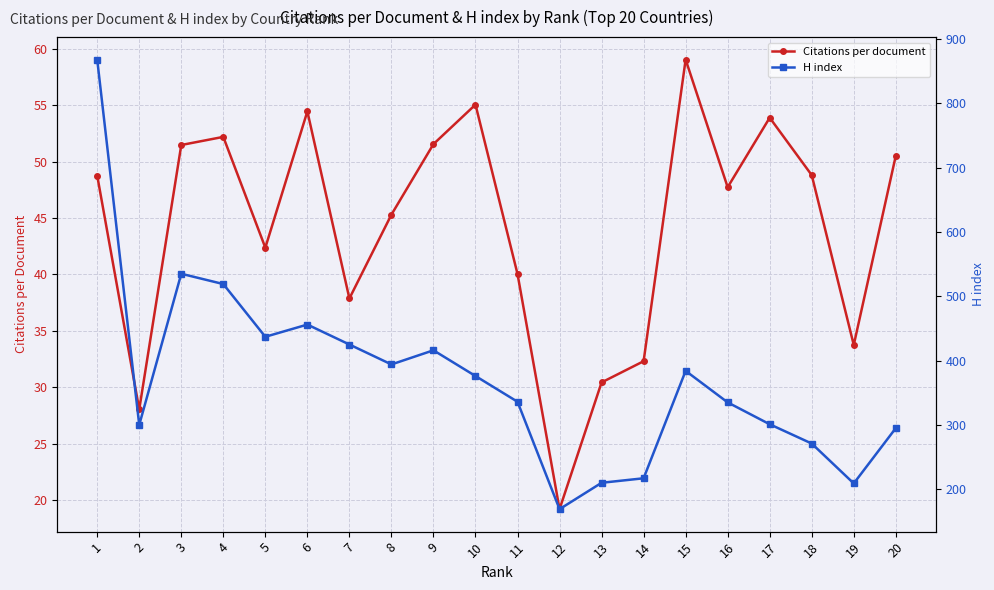

How many data points does each series have?

20